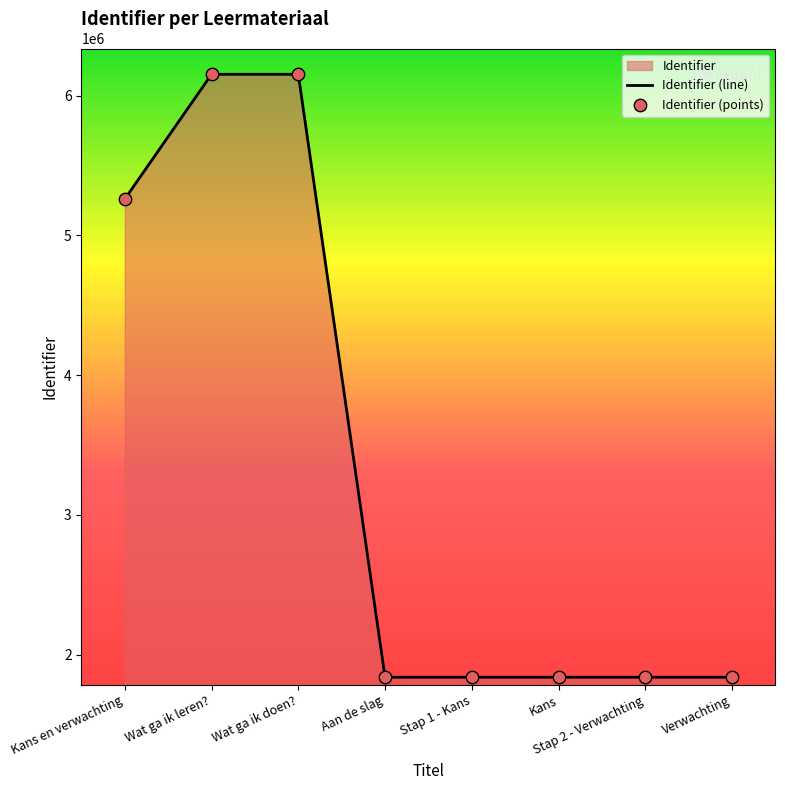

Is the value of Identifier (line) at Stap 1 - Kans greater than the value of Identifier (points) at Stap 1 - Kans?

No